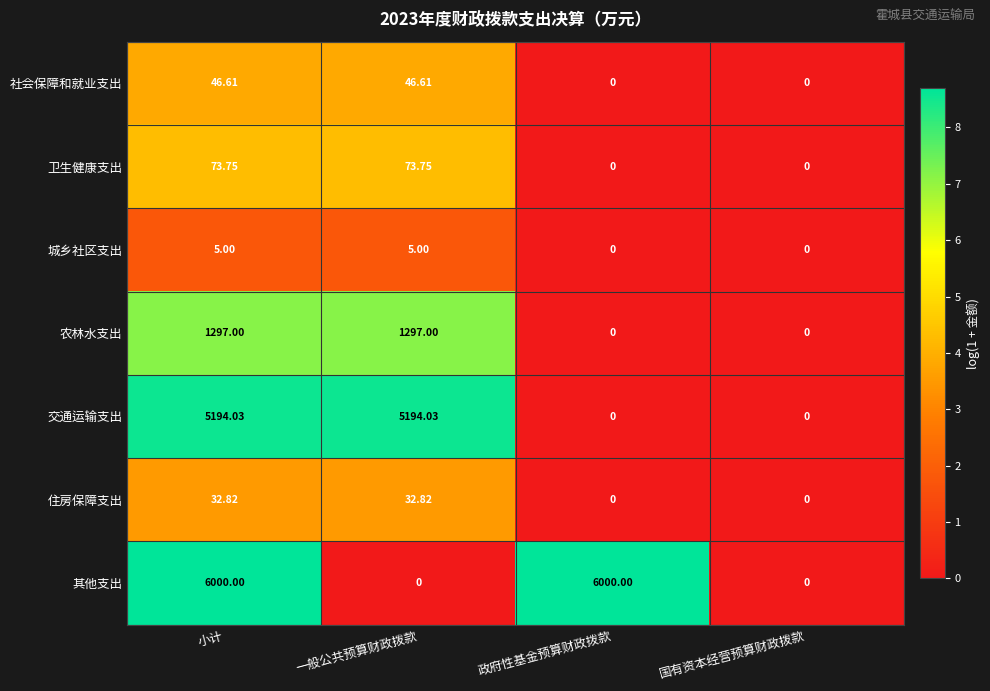

Which series has the largest total across all categories?

其他支出